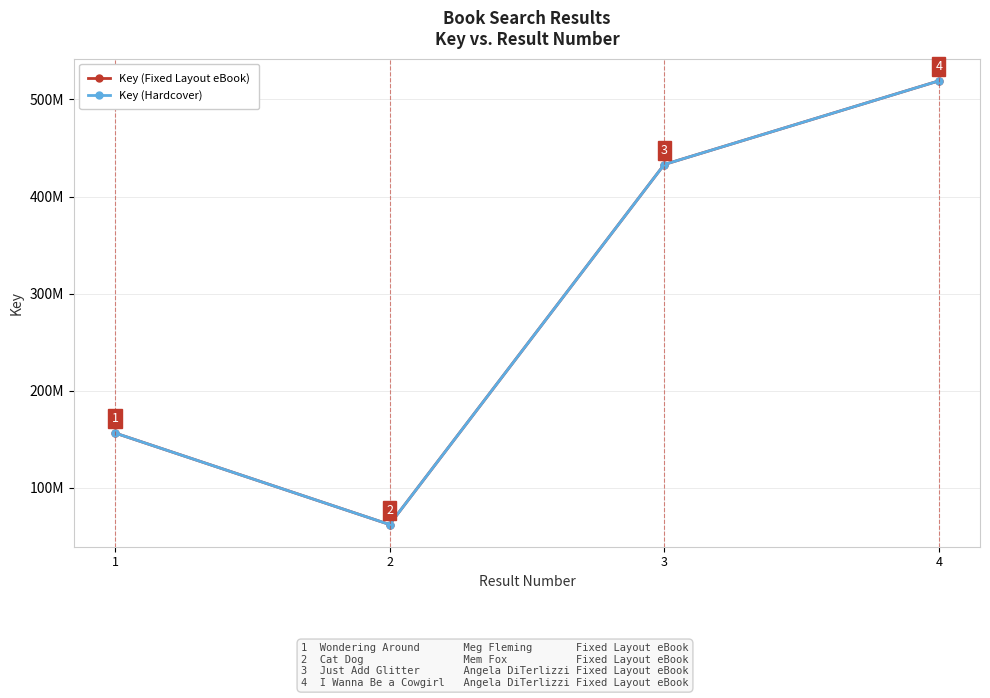

True or false: Key (Hardcover) and Key (Fixed Layout eBook) intersect in this chart.

False